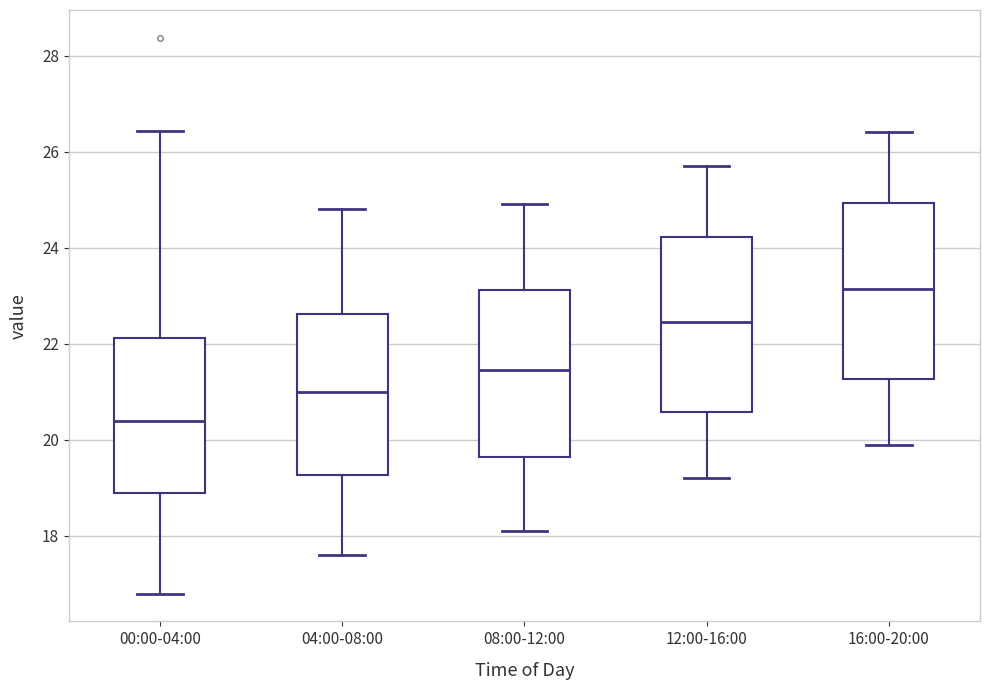

Where is the upper edge of the box for 12:00-16:00 on the y-axis? The values are not printed on the chart, so give them approximately, as read against the axis.

24.2